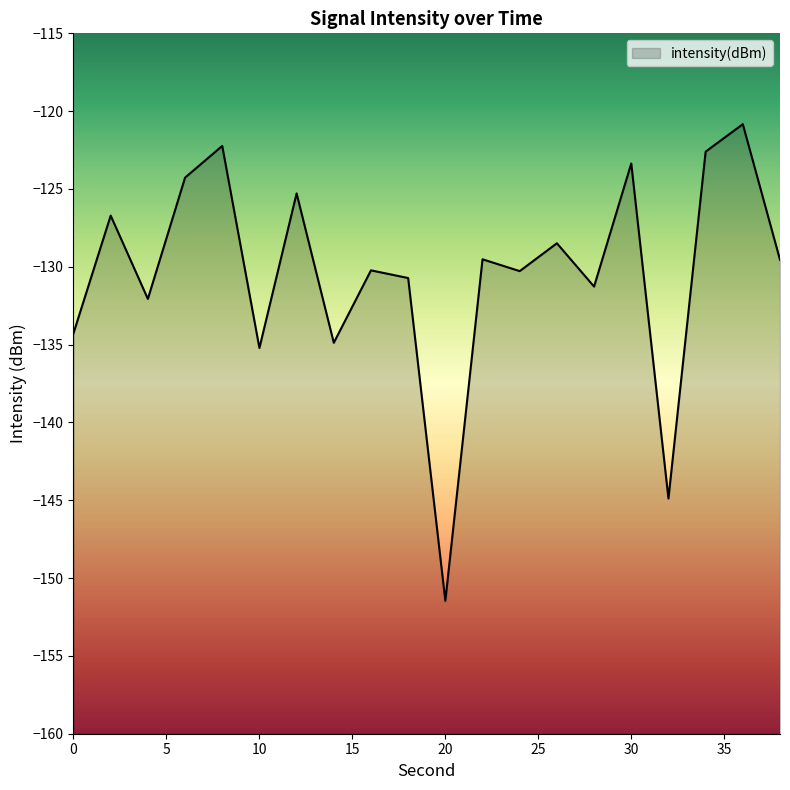

Where is the first local minimum?

4